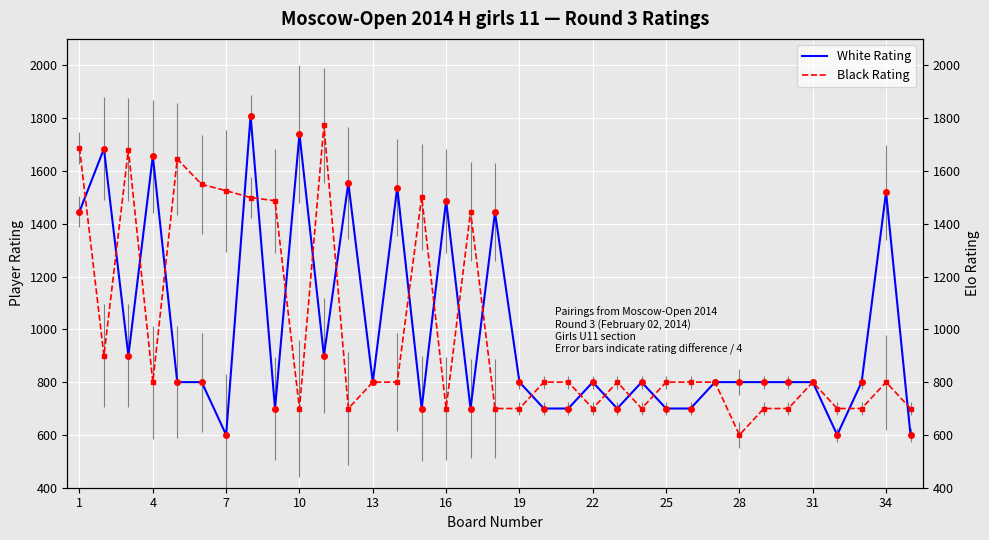

How many data points in Black Rating are above 800?

11